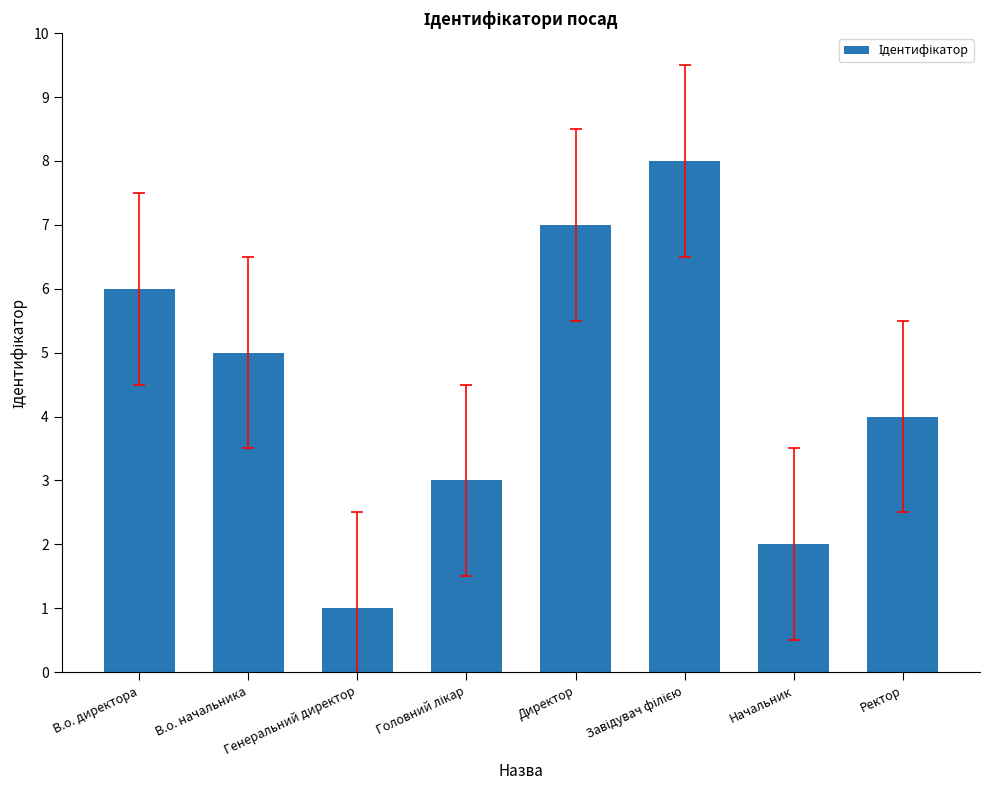

What is the value of the 7th bar from the left?

2